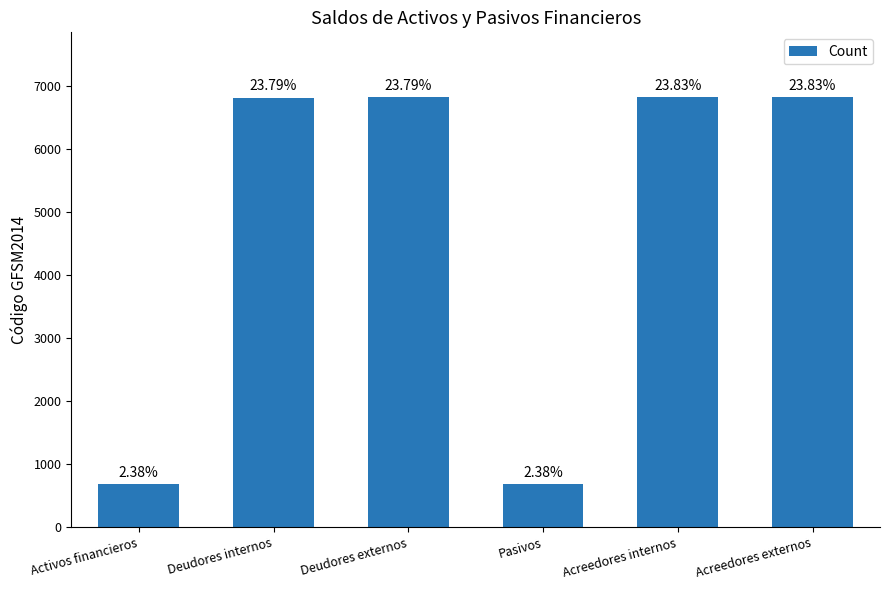

What is the value of the 1st bar from the left?

682